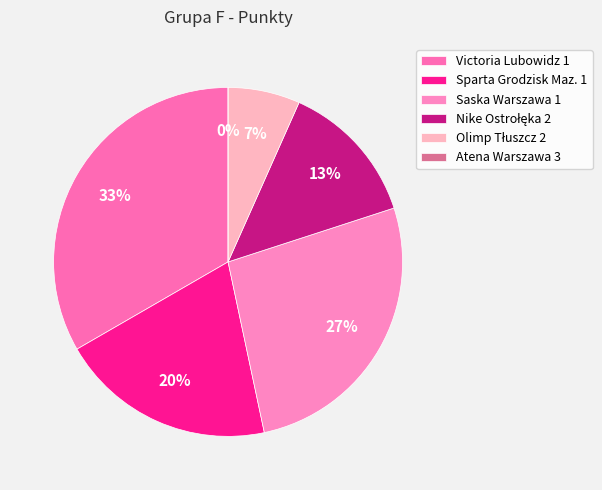

To the nearest percent, what is the combined percentage of Sparta Grodzisk Maz. 1 and Saska Warszawa 1?

47%